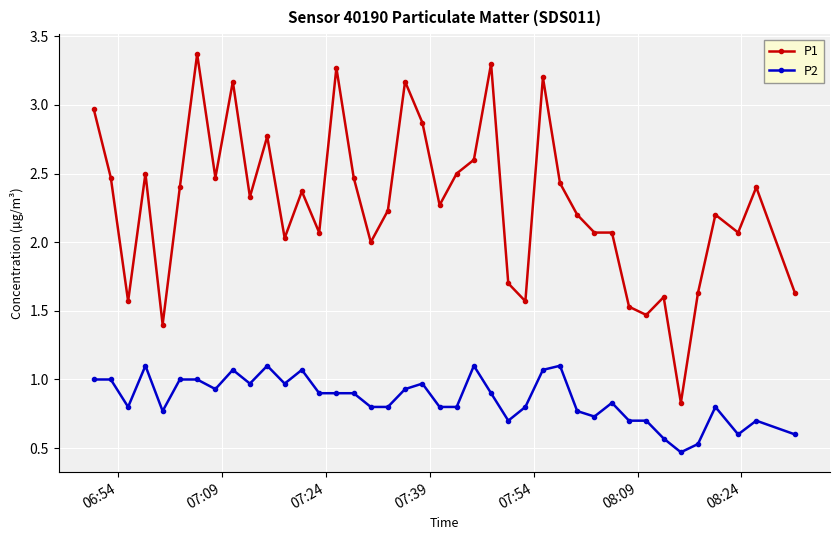

What is the value of the P2 point at the 28th from the left?

1.1